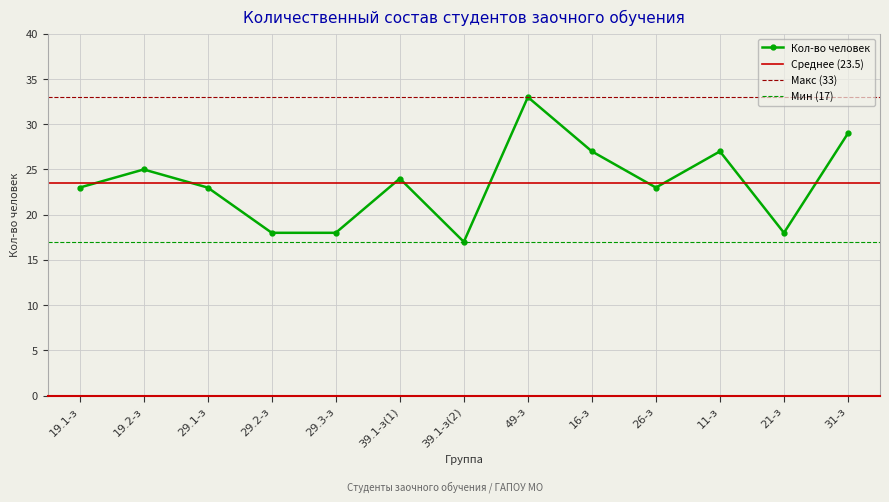

Where is the first local maximum?

19.2-з